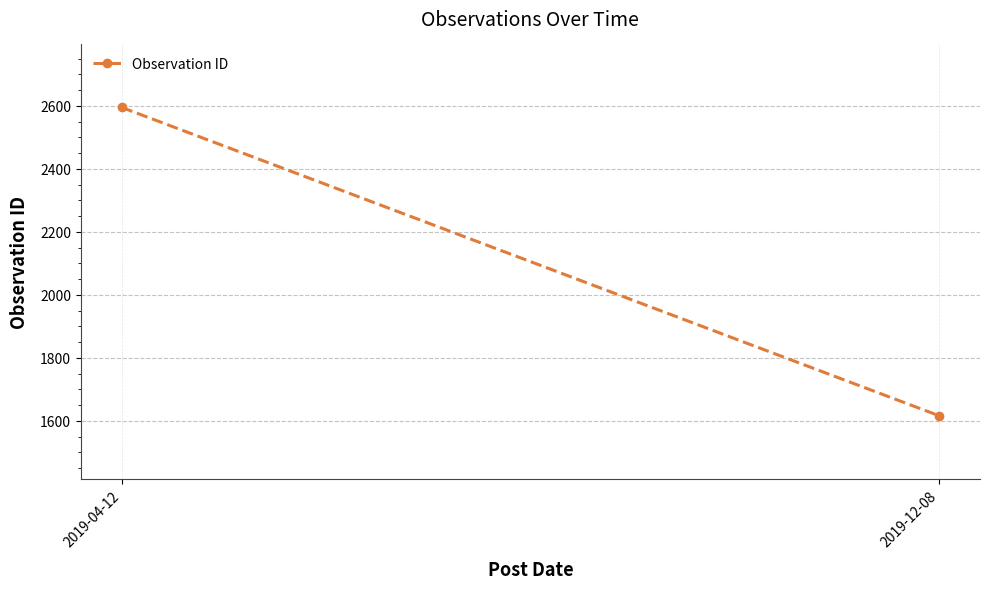

What is the difference between the values at 2019-12-08 and 2019-04-12?

979